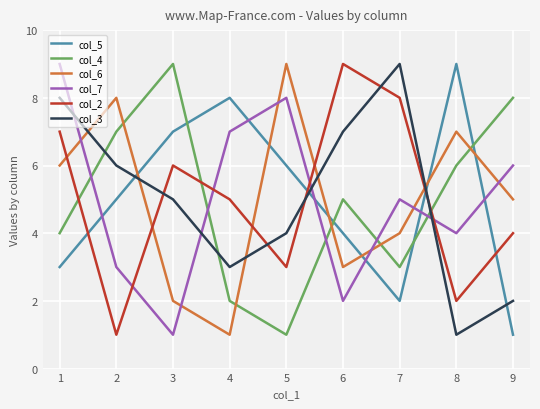

What are all the series names shown in the legend?

col_5, col_4, col_6, col_7, col_2, col_3